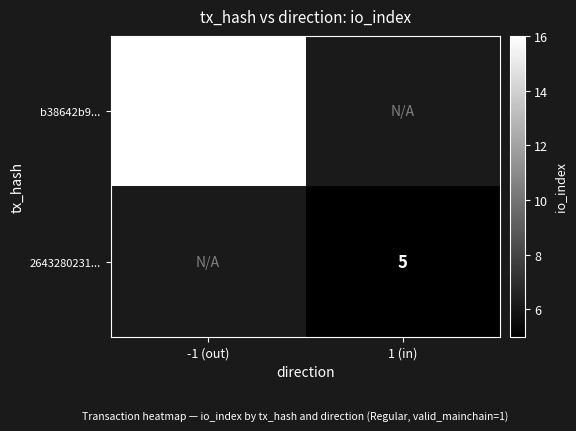

True or false: 2643280231... has a value of 8 at 1 (in).

False